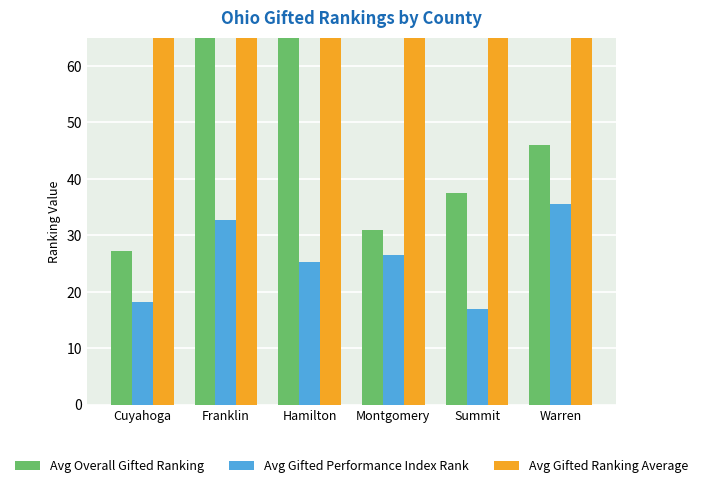

How many values in the Avg Gifted Ranking Average series are below 105?

3